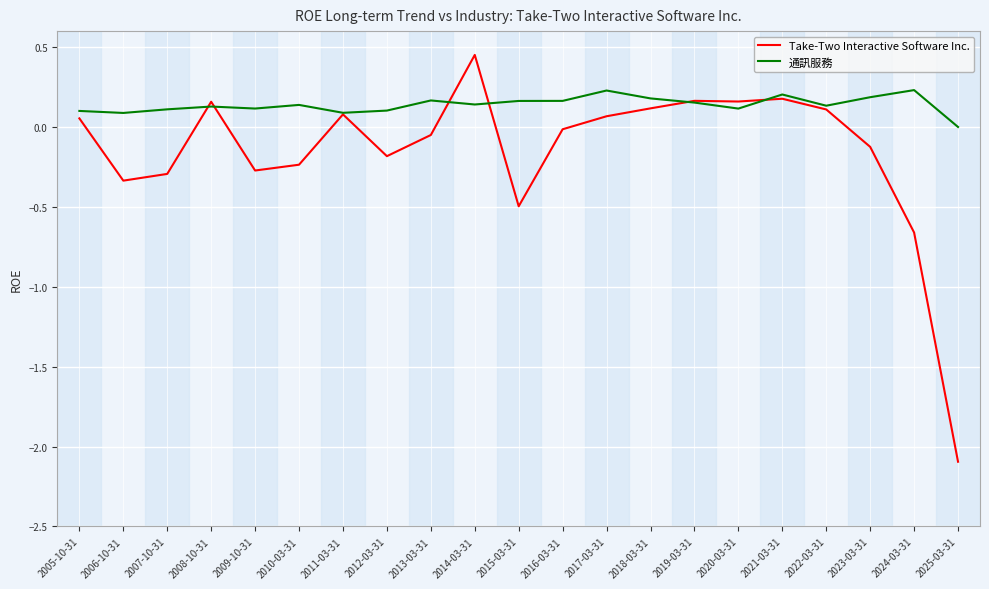

Which category has the lowest value in the 通訊服務 series?

2025-03-31